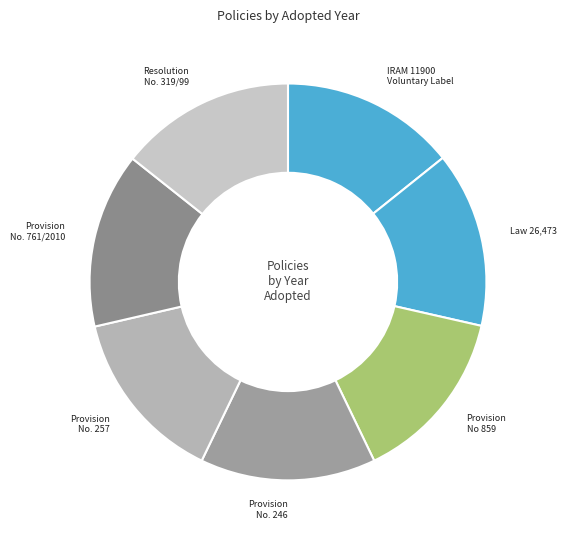

Is there any slice that represents more than half of the pie?

No